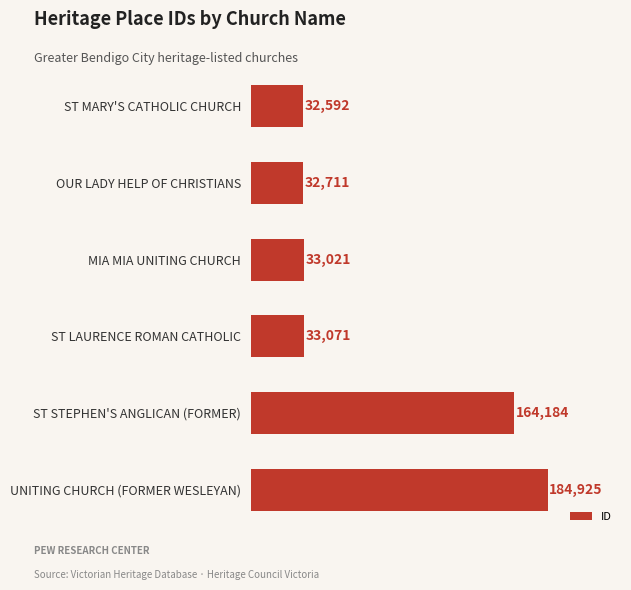

Rank the categories by value from highest to lowest.

UNITING CHURCH (FORMER WESLEYAN), ST STEPHEN'S ANGLICAN (FORMER), ST LAURENCE ROMAN CATHOLIC, MIA MIA UNITING CHURCH, OUR LADY HELP OF CHRISTIANS, ST MARY'S CATHOLIC CHURCH